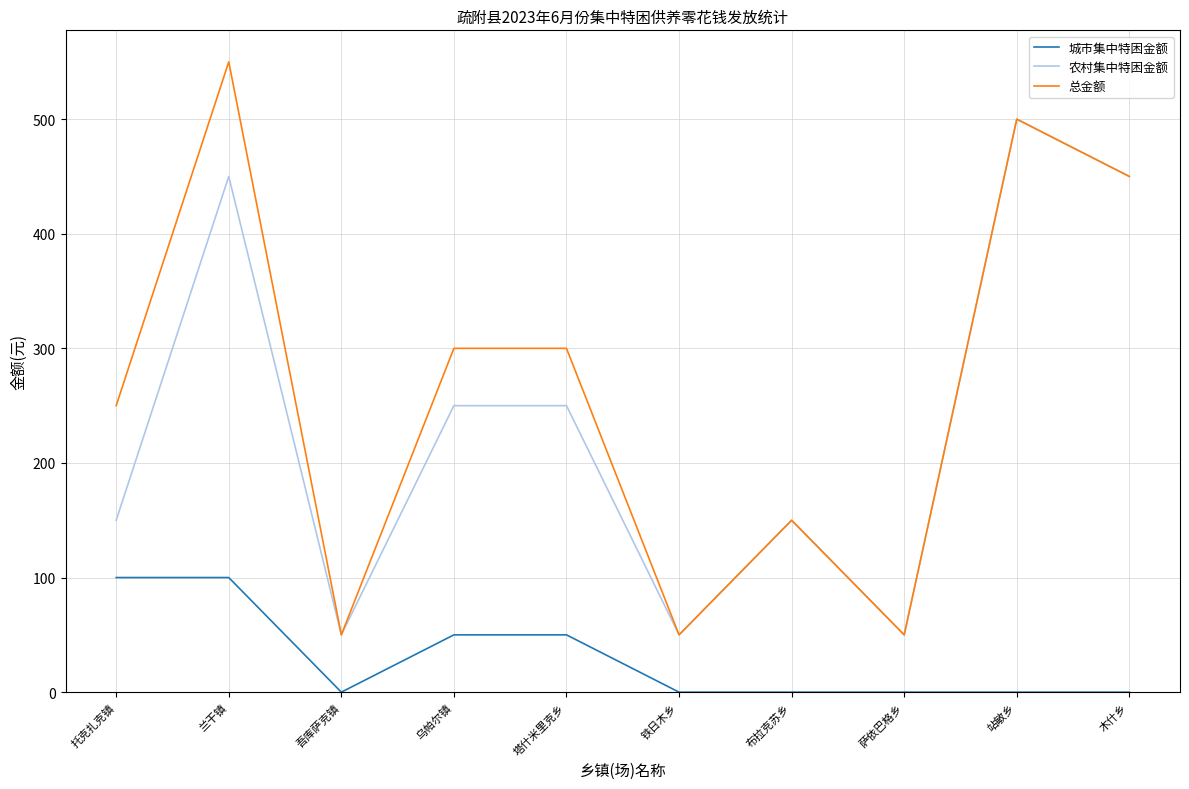

Reading left to right, extract all data points from this chart.

城市集中特困金额: 100	100	0	50	50	0	0	0	0	0
农村集中特困金额: 150	450	50	250	250	50	150	50	500	450
总金额: 250	550	50	300	300	50	150	50	500	450